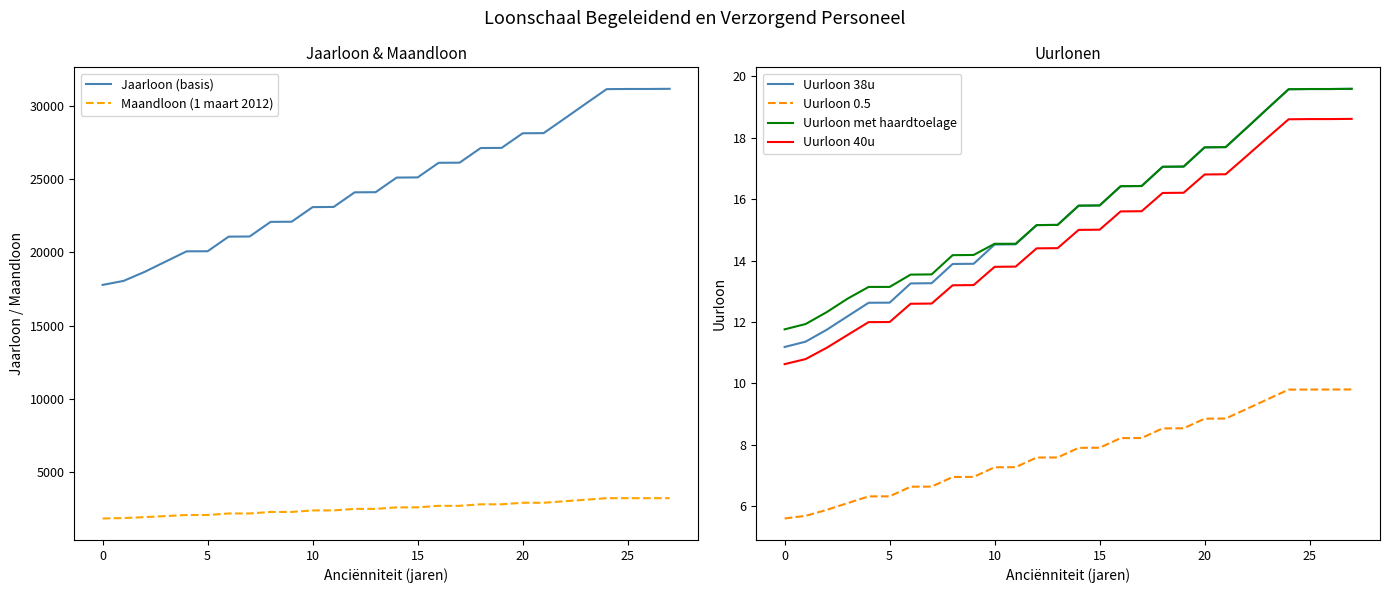

At which label is Uurloon met haardtoelage closest to 15?

12